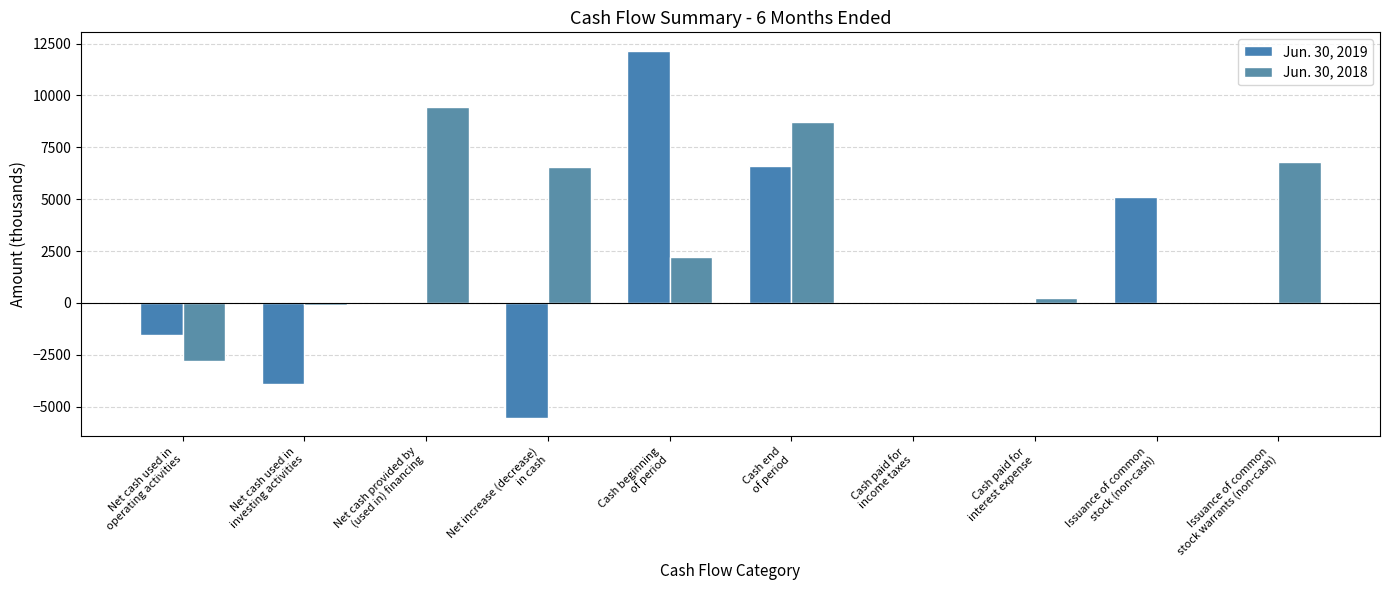

At how many categories does at least one series exceed 10543?

1